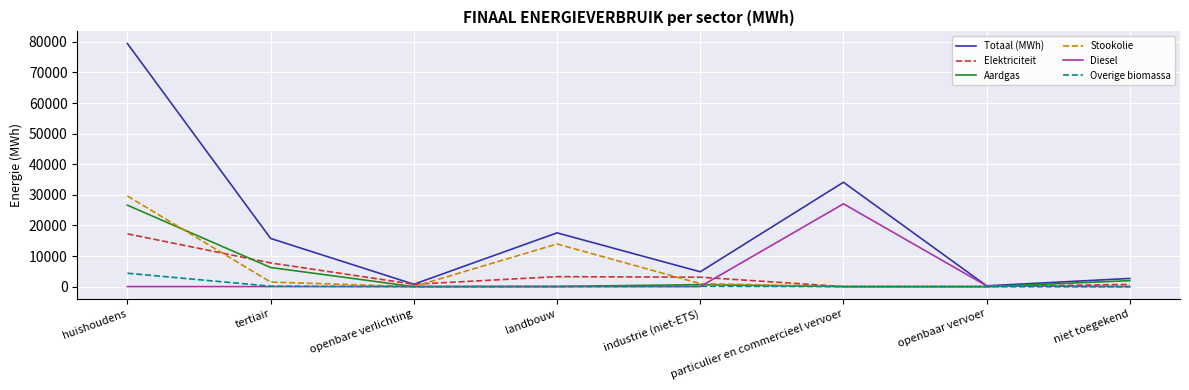

What is the sum of all Elektriciteit values?

32807.8